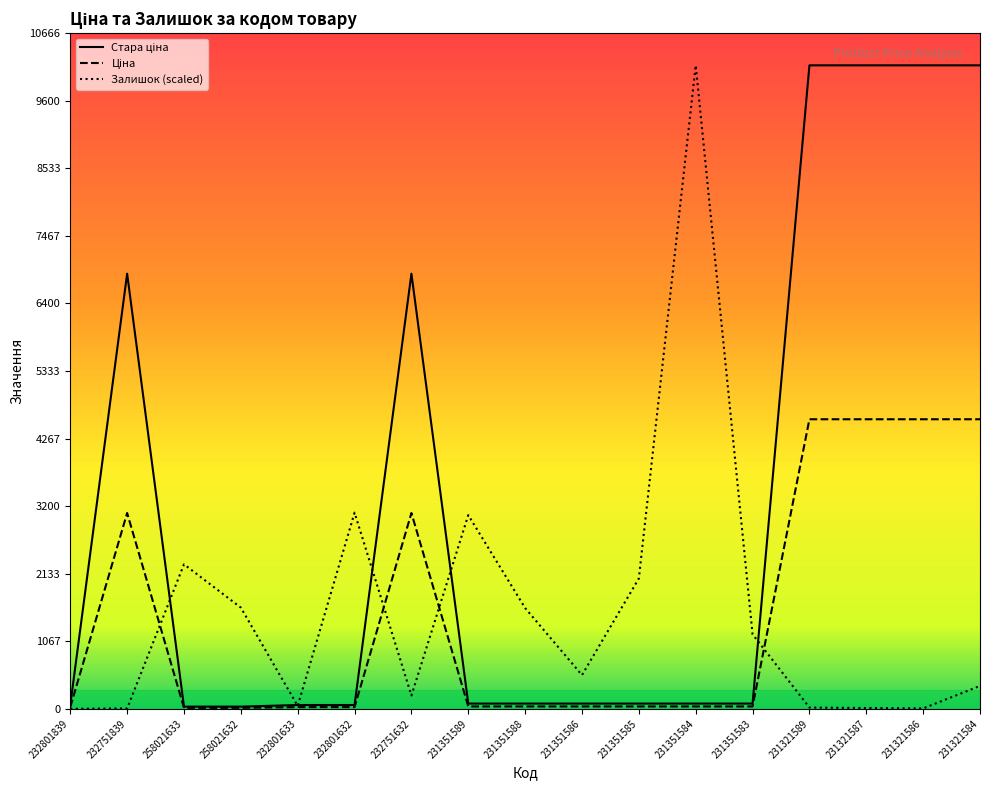

Which has a higher value, 231351585 or 232751632?

232751632